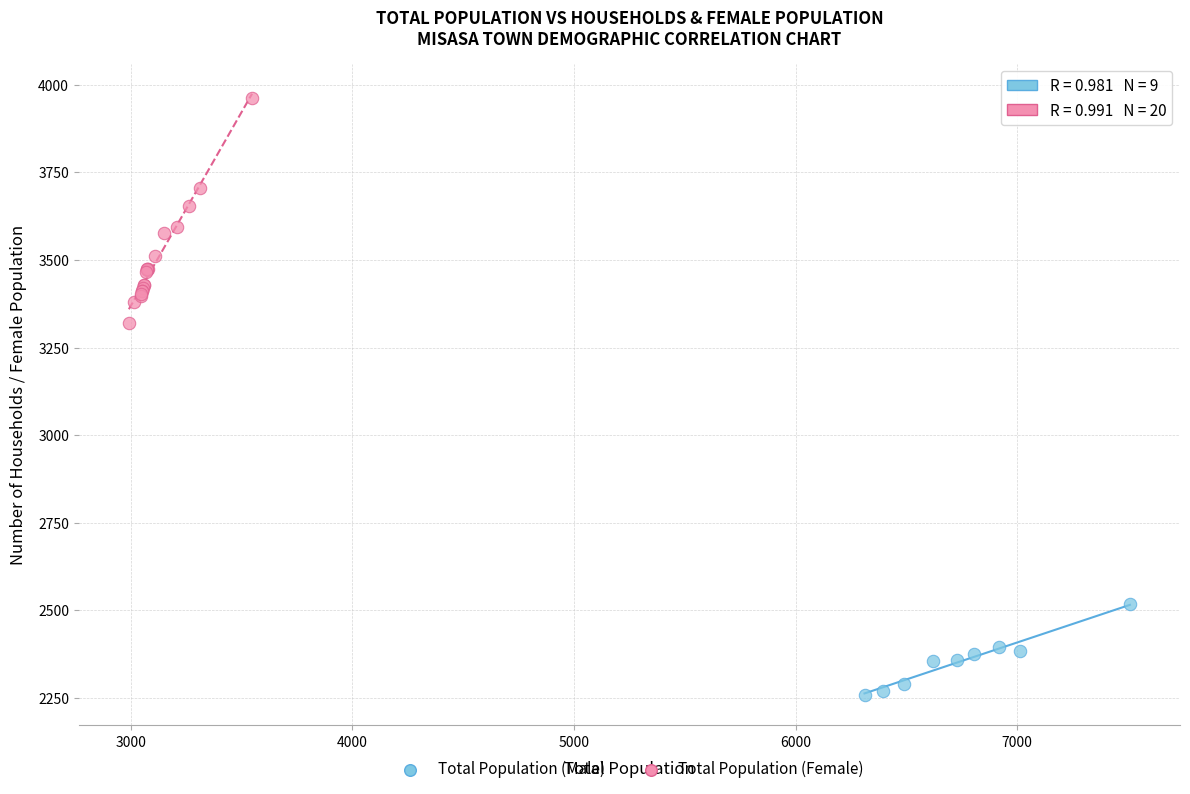

Which series has the largest Y range (max minus min)?

Total Population (Female)